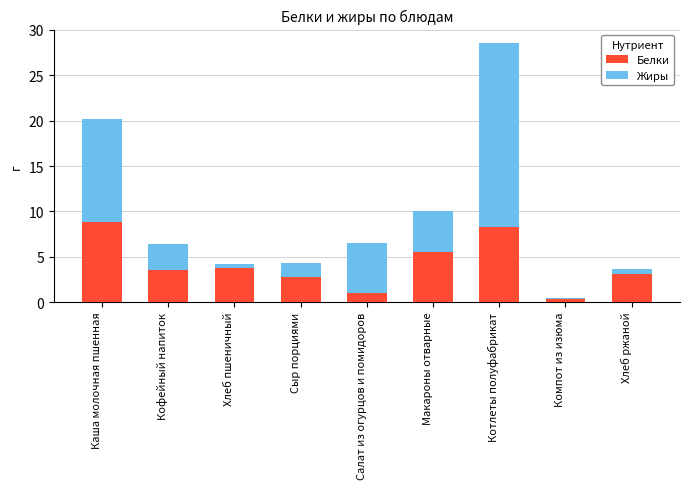

At which label is Белки closest to 4?

Хлеб пшеничный